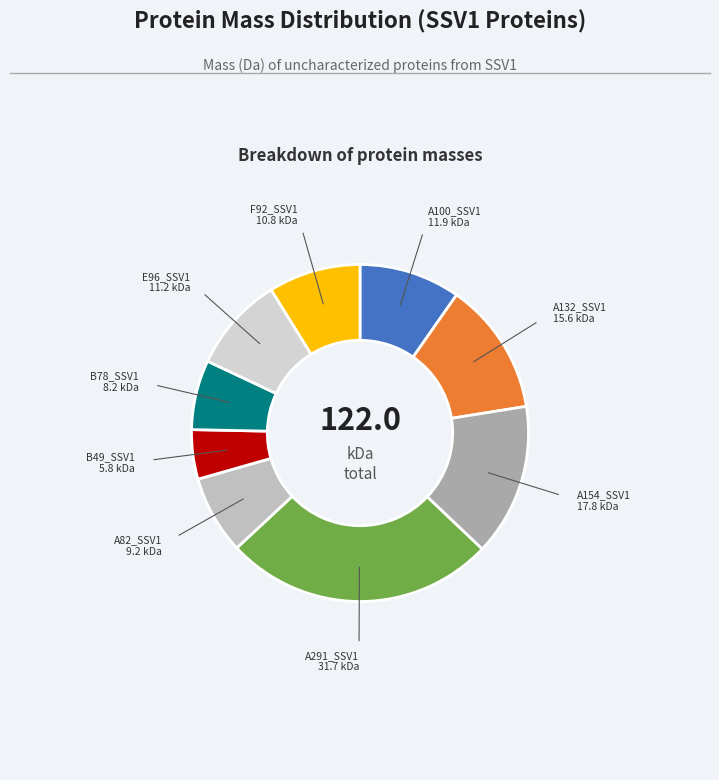

How many slices are in this pie chart?

9